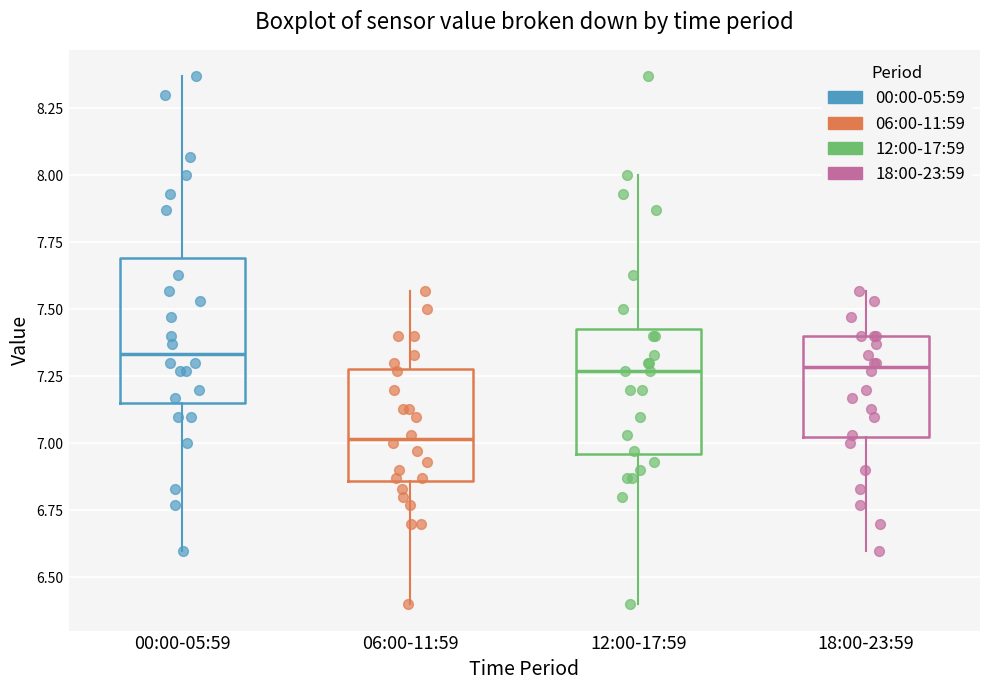

Reading left to right, read every box against the y-axis: the position of its median line, the range the box covers, and the ends of its whiskers. The values are not printed on the chart, so give them approximately, as read against the axis.

00:00-05:59: median 7.35, box 7.15 to 7.70, whiskers 6.60 to 8.35
06:00-11:59: median 7.00, box 6.85 to 7.30, whiskers 6.40 to 7.55
12:00-17:59: median 7.25, box 6.95 to 7.45, whiskers 6.40 to 8.00
18:00-23:59: median 7.30, box 7.00 to 7.40, whiskers 6.60 to 7.55